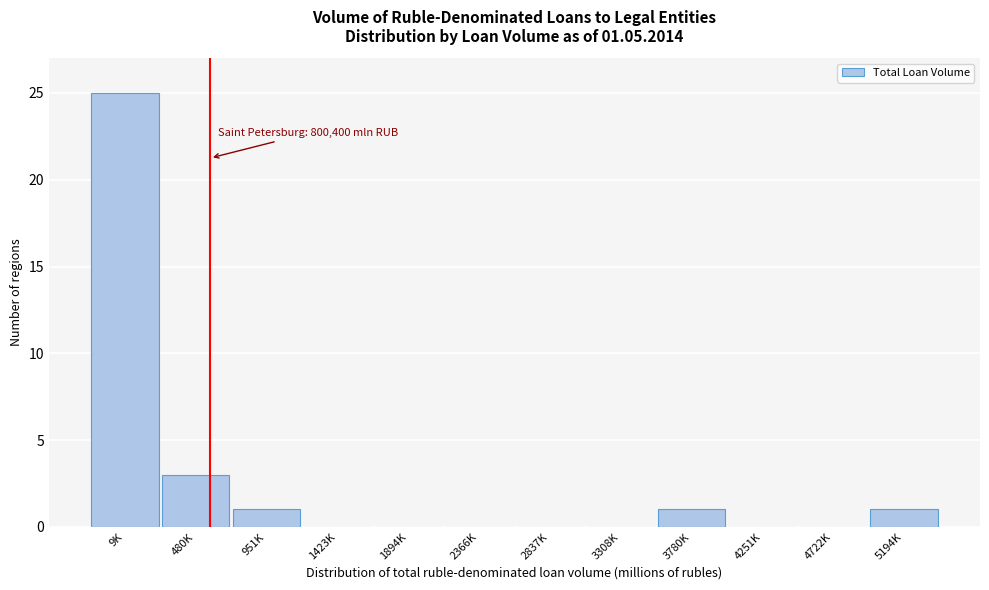

Reading left to right, list all the values displayed in this chart.

9K=25	480K=3	951K=1	1423K=0	1894K=0	2366K=0	2837K=0	3308K=0	3780K=1	4251K=0	4722K=0	5194K=1